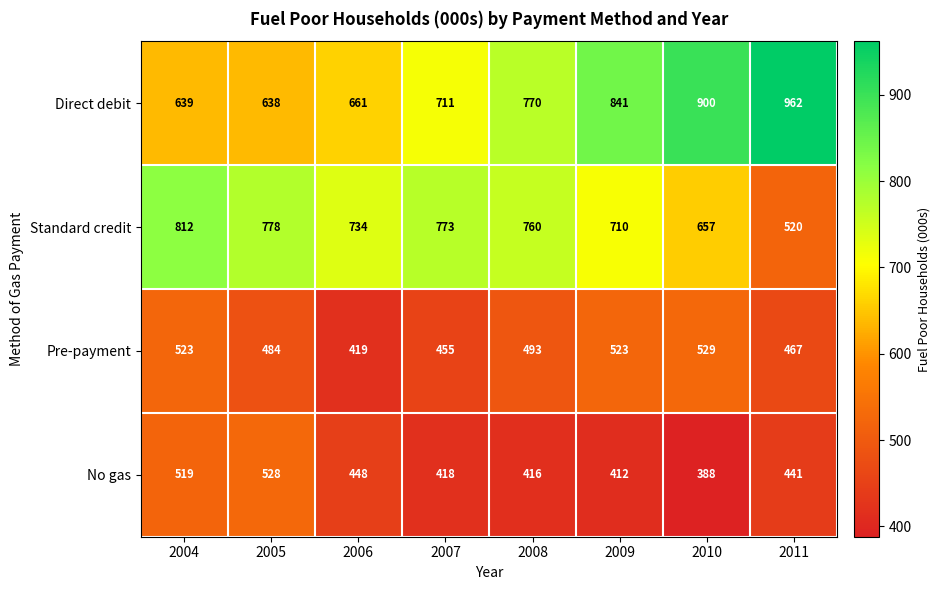

Which label corresponds to the largest value in the chart?

2011